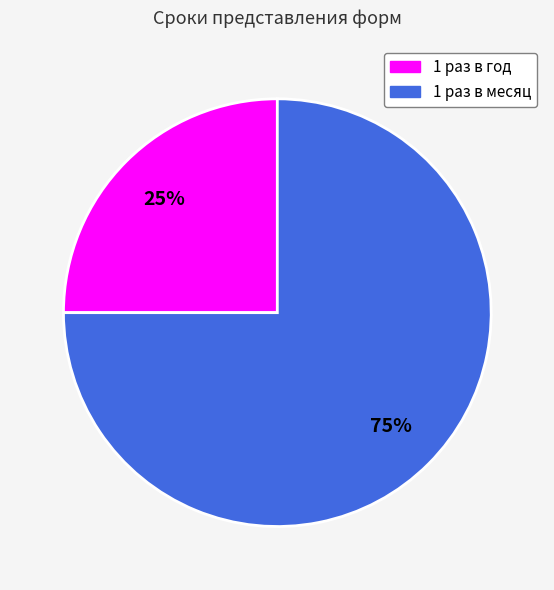

Which slice is the largest?

1 раз в месяц